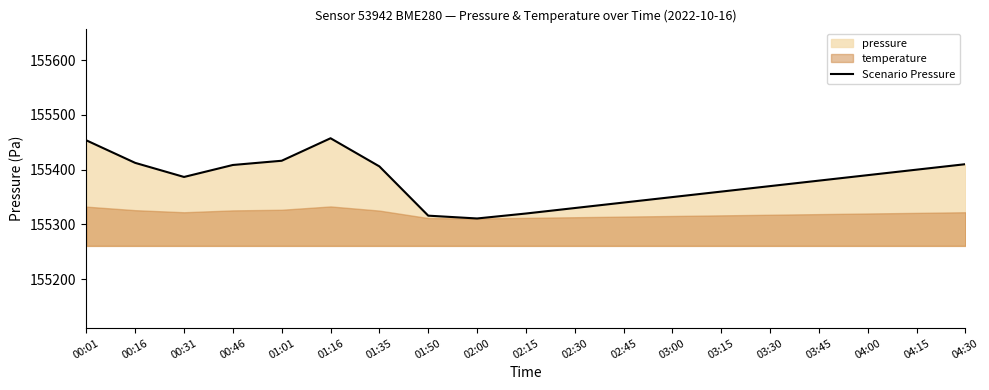

Reading right to left, transcribe all the data shown in this chart.

04:30=155410.0	04:15=155400.0	04:00=155390.0	03:45=155380.0	03:30=155370.0	03:15=155360.0	03:00=155350.0	02:45=155340.0	02:30=155330.0	02:15=155320.0	02:00=155311.0	01:50=155316.1	01:35=155405.9	01:16=155457.3	01:01=155416.2	00:46=155408.5	00:31=155386.7	00:16=155412.4	00:01=155453.5